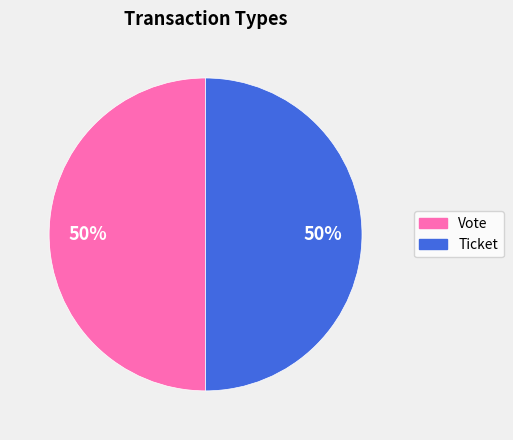

Count the number of slices in the pie.

2